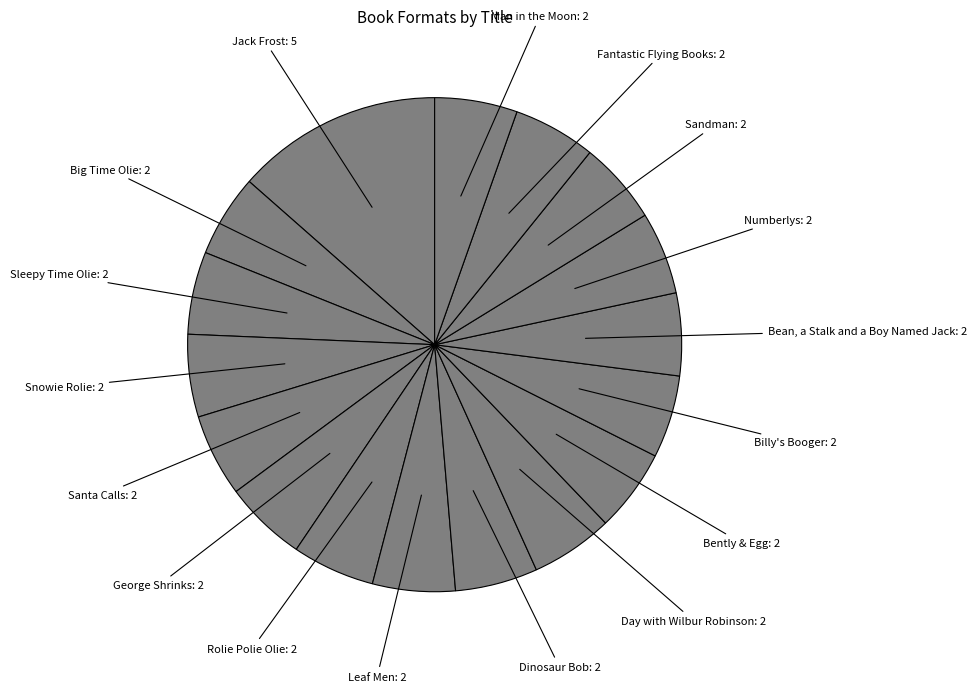

Is it true that George Shrinks is 1% of the pie?

False